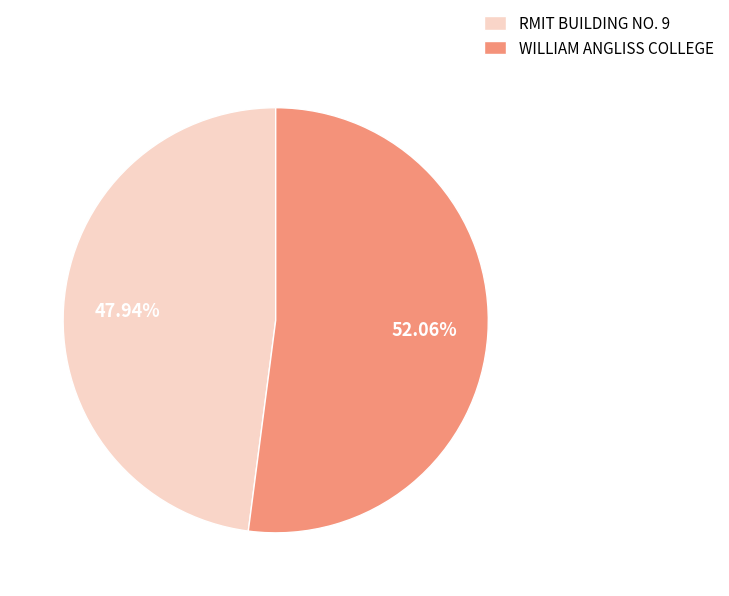

To the nearest percent, what portion does RMIT BUILDING NO. 9 represent?

48%